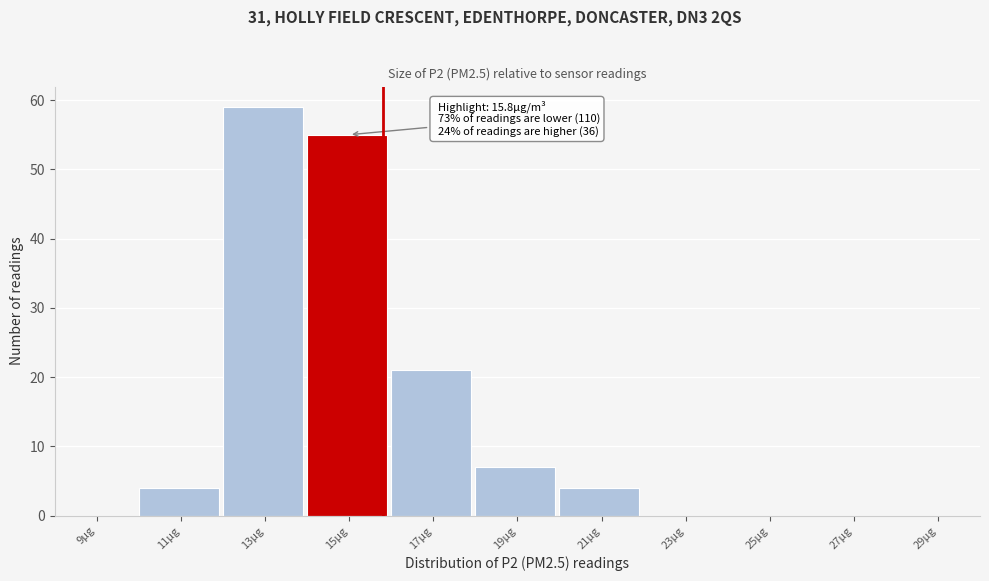

Over which range of the x-axis is the bar tallest?

12 to 14